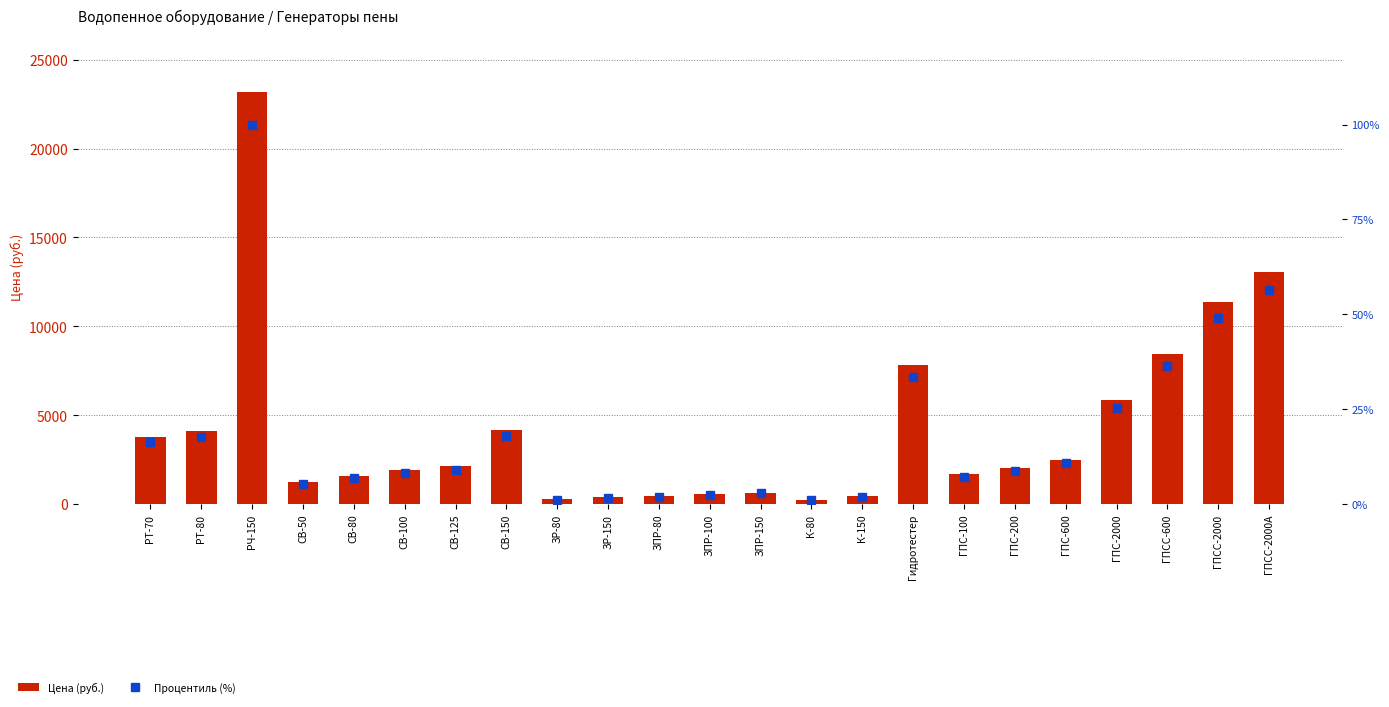

Reading left to right, list all the values displayed in this chart.

Цена (руб.): 3800.0	4120.0	23200.0	1250.0	1580.0	1920.0	2120.0	4160.0	290.0	380.0	450.0	560.0	650.0	250.0	450.0	7800.0	1670.0	2010.0	2500.0	5870.0	8450.0	11390.0	13070.0
Процентиль (%): 16.4	17.8	100.0	5.4	6.8	8.3	9.1	17.9	1.2	1.6	1.9	2.4	2.8	1.1	1.9	33.6	7.2	8.7	10.8	25.3	36.4	49.1	56.3